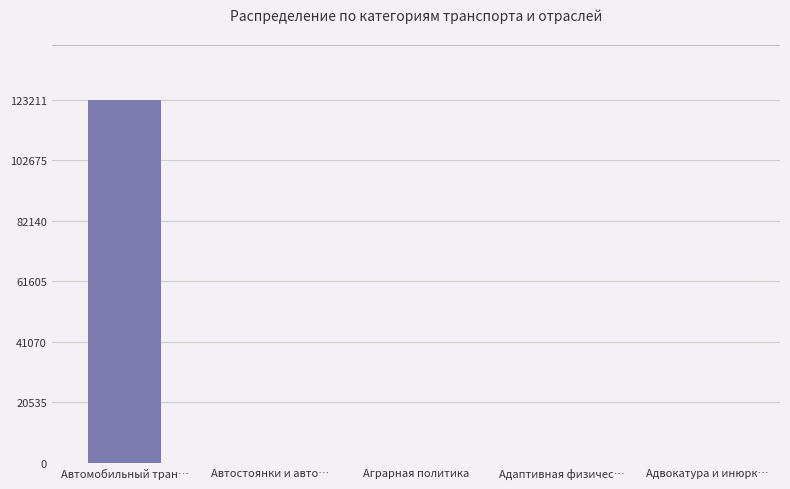

Between Адаптивная физичес… and Автомобильный тран…, which is larger?

Автомобильный тран…